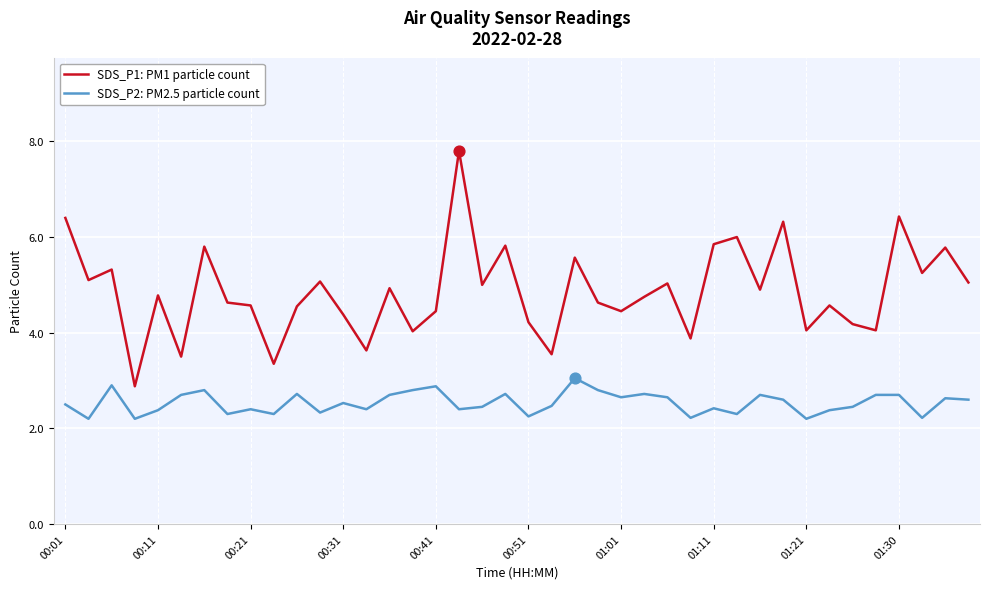

Which series has the widest spread of values?

SDS_P1: PM1 particle count